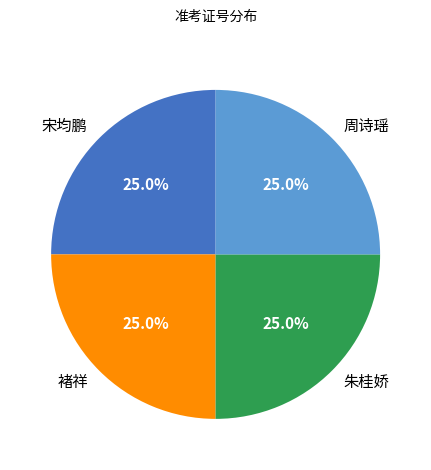

Count the number of slices in the pie.

4